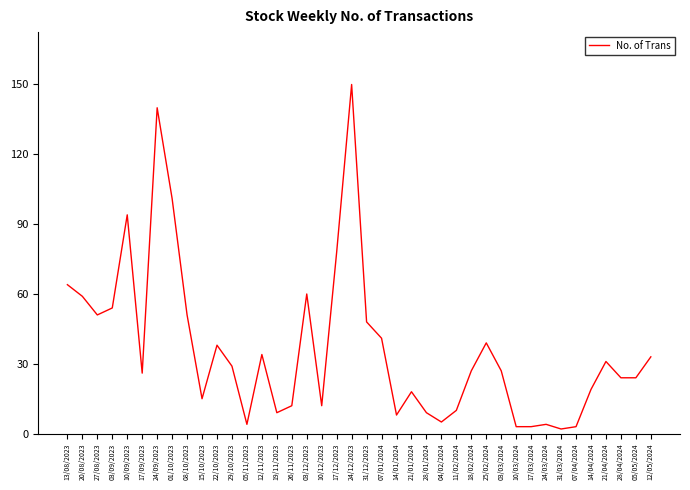

Which category has the highest value across all series?

24/12/2023